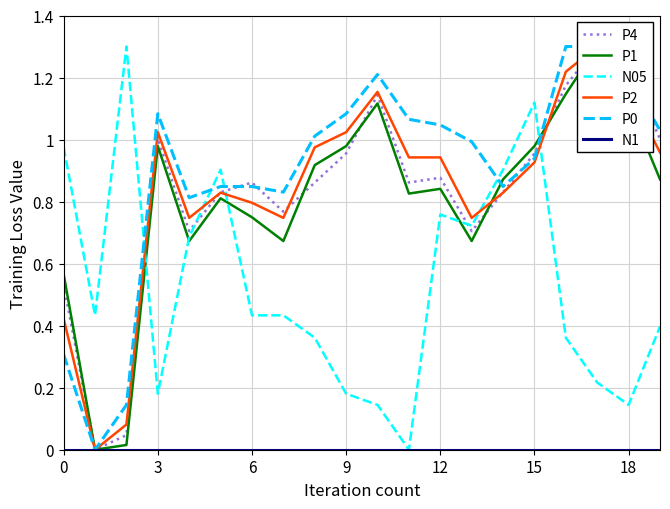

Which series has the widest spread of values?

P4